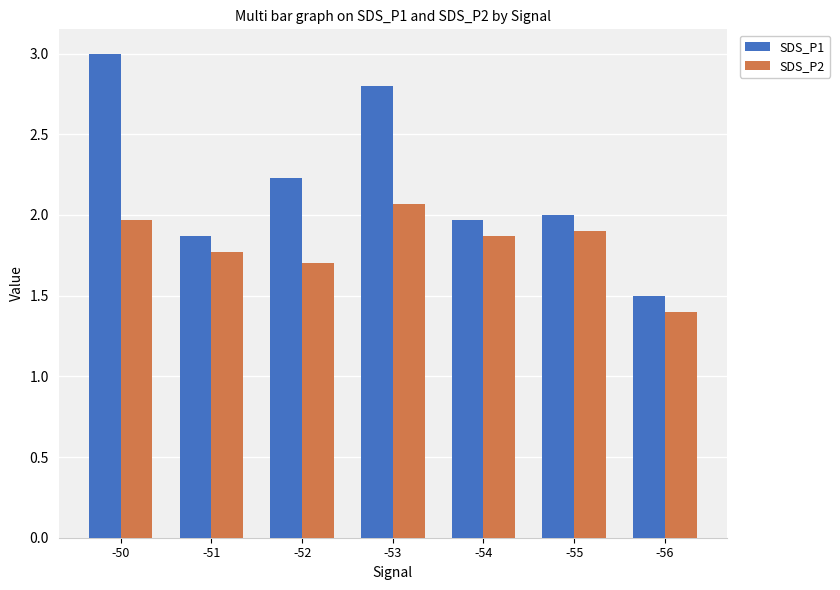

Reading left to right, extract all data points from this chart.

SDS_P1: -50=3.0	-51=1.9	-52=2.2	-53=2.8	-54=2.0	-55=2.0	-56=1.5
SDS_P2: -50=2.0	-51=1.8	-52=1.7	-53=2.1	-54=1.9	-55=1.9	-56=1.4